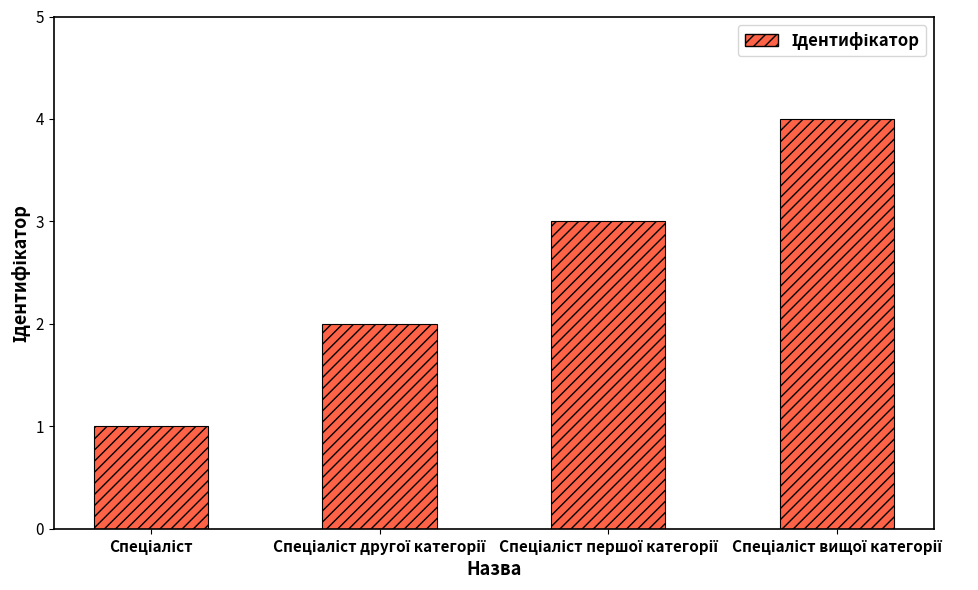

Are the bars horizontal?

No